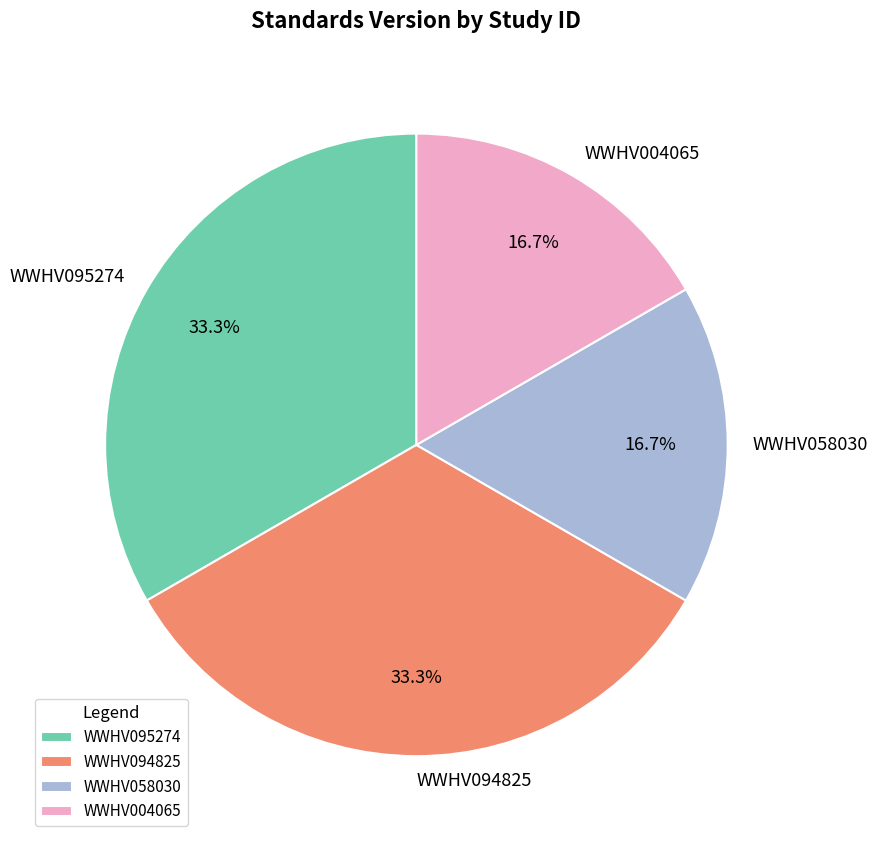

Between WWHV094825 and WWHV004065, which is larger?

WWHV094825